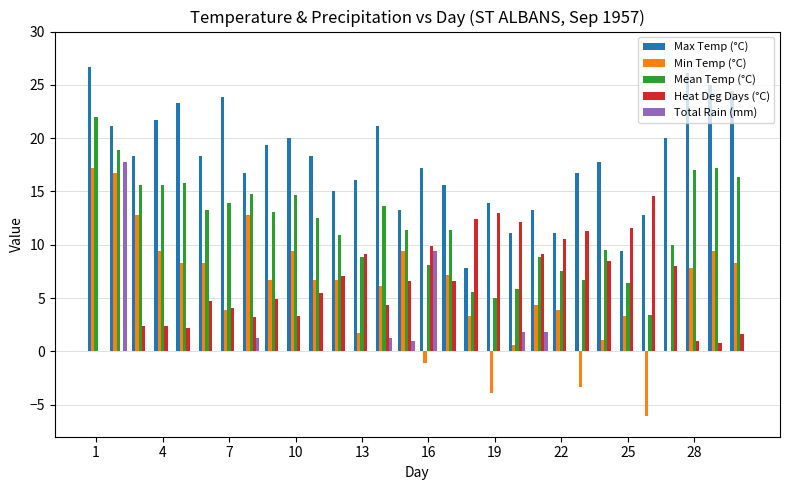

Which series has the largest total across all categories?

Max Temp (°C)